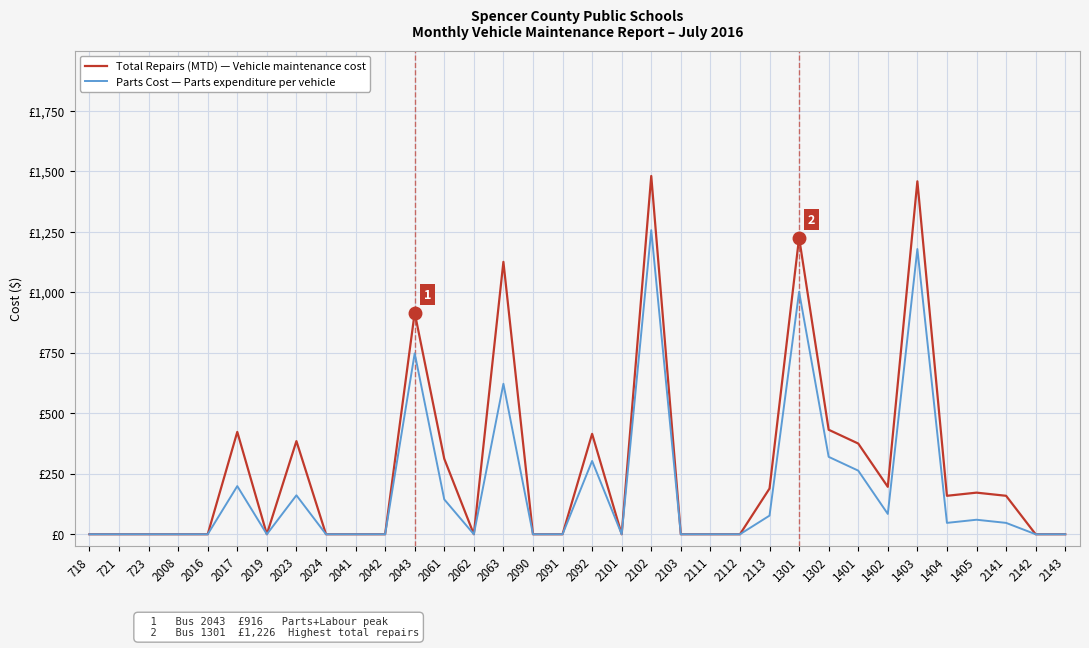

Is this an area chart (filled region under the line)?

No